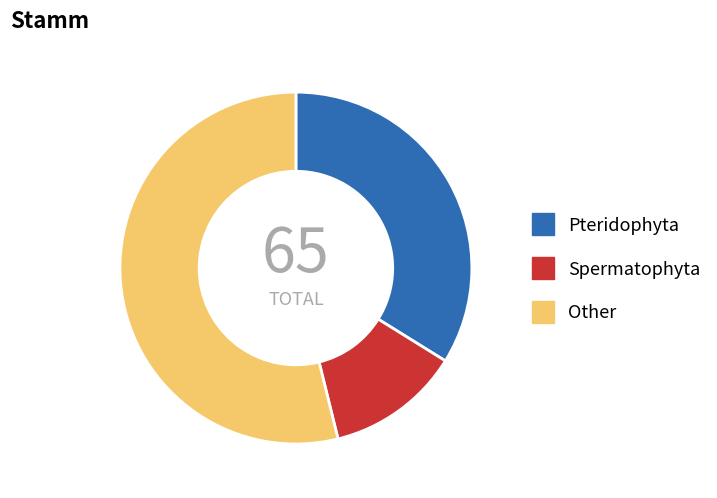

How many slices are in this pie chart?

3